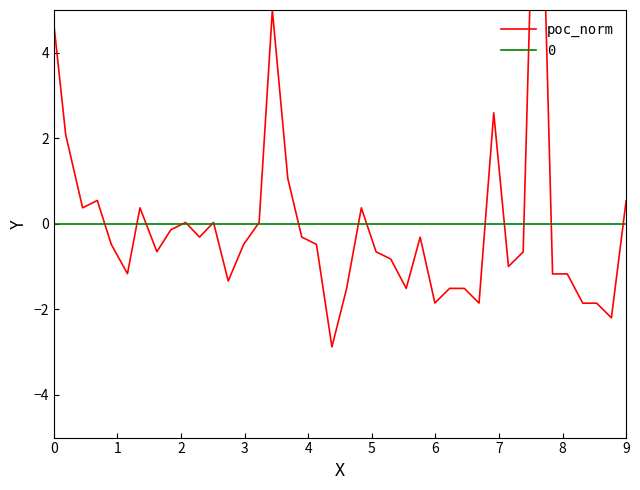

Where is the first local maximum?

3